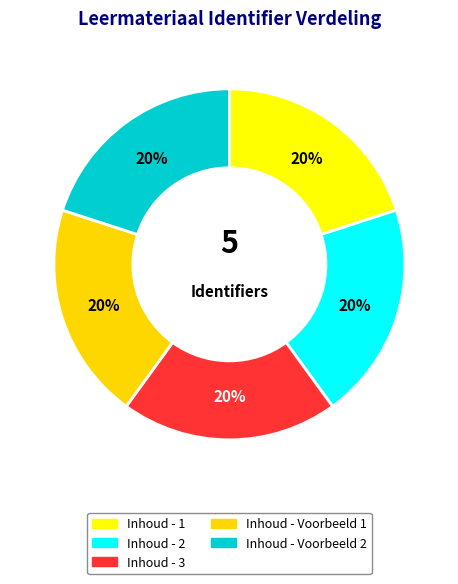

The Inhoud - Voorbeeld 2 slice represents 10% of the pie. True or false?

False